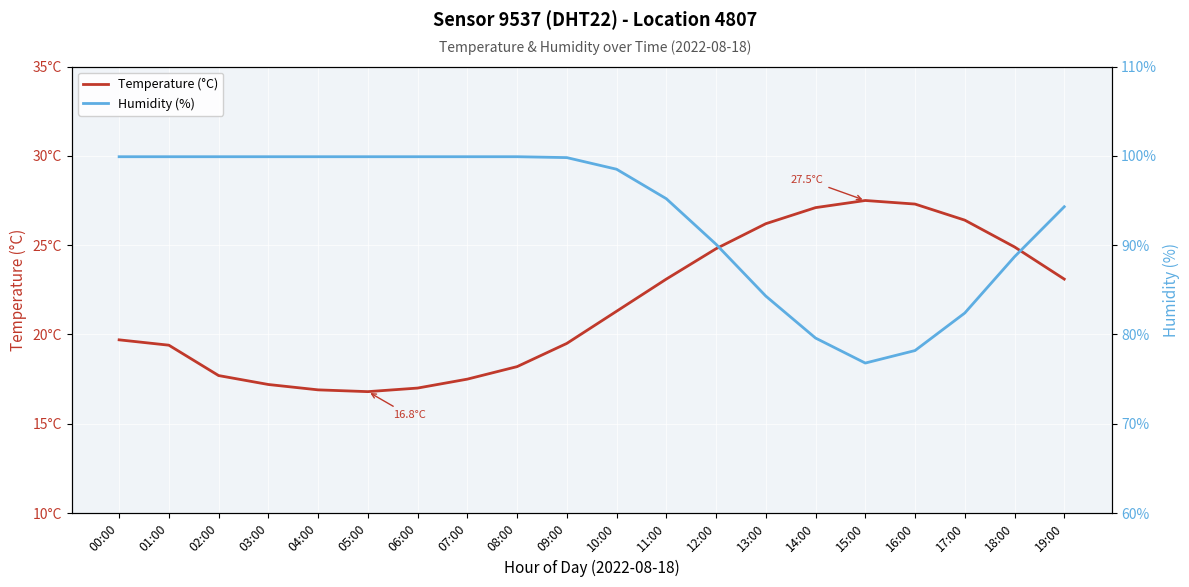

At which label does Temperature (°C) first exceed 21?

10:00